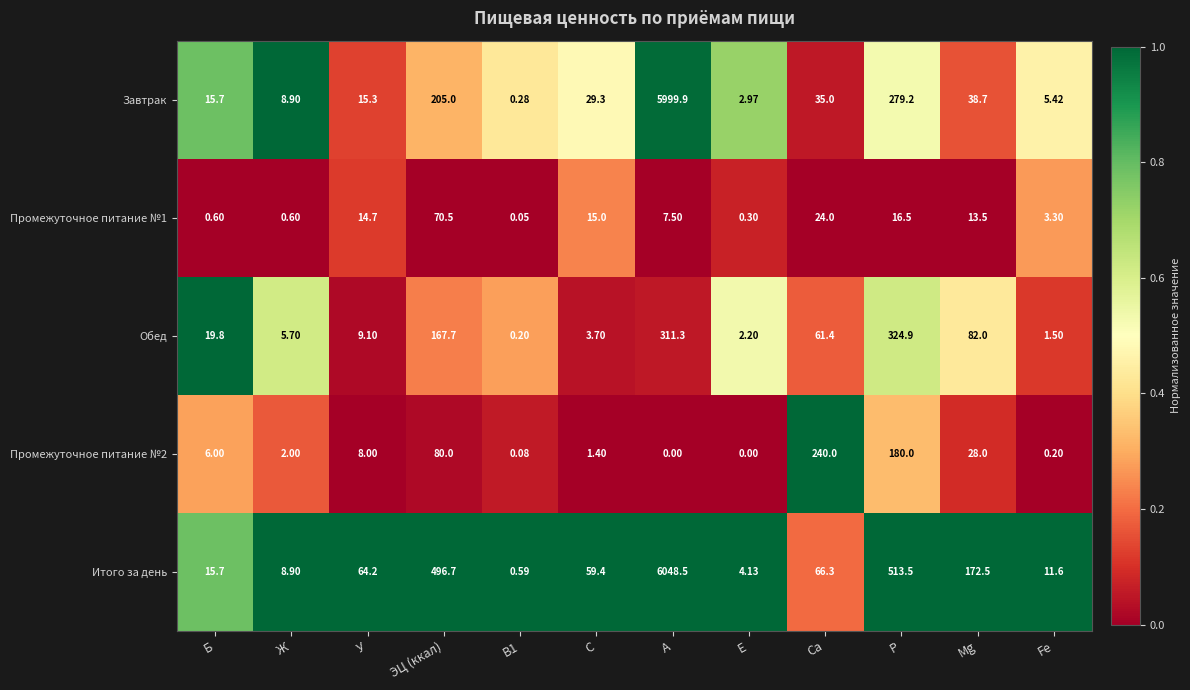

Which category has the highest value across all series?

A